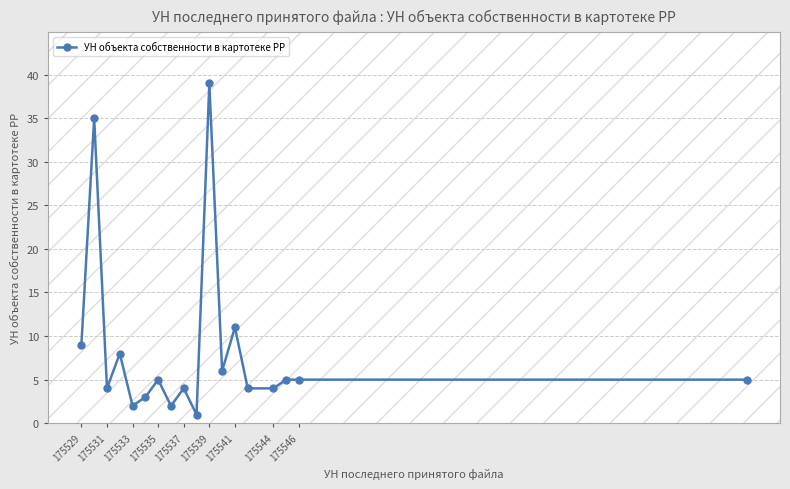

What is the value of the 12th point from the left?

6